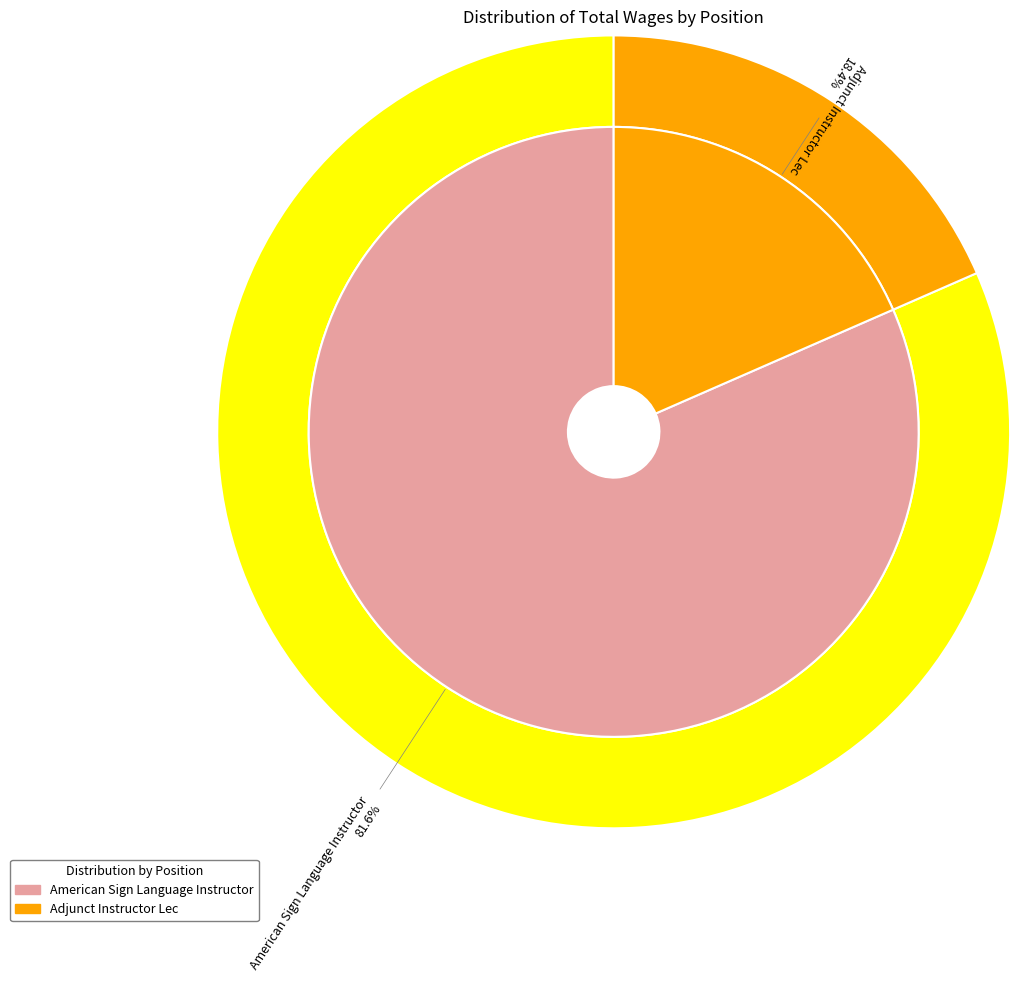

To the nearest percent, what is the difference between the American Sign Language Instructor and Adjunct Instructor Lec slice percentages?

63%